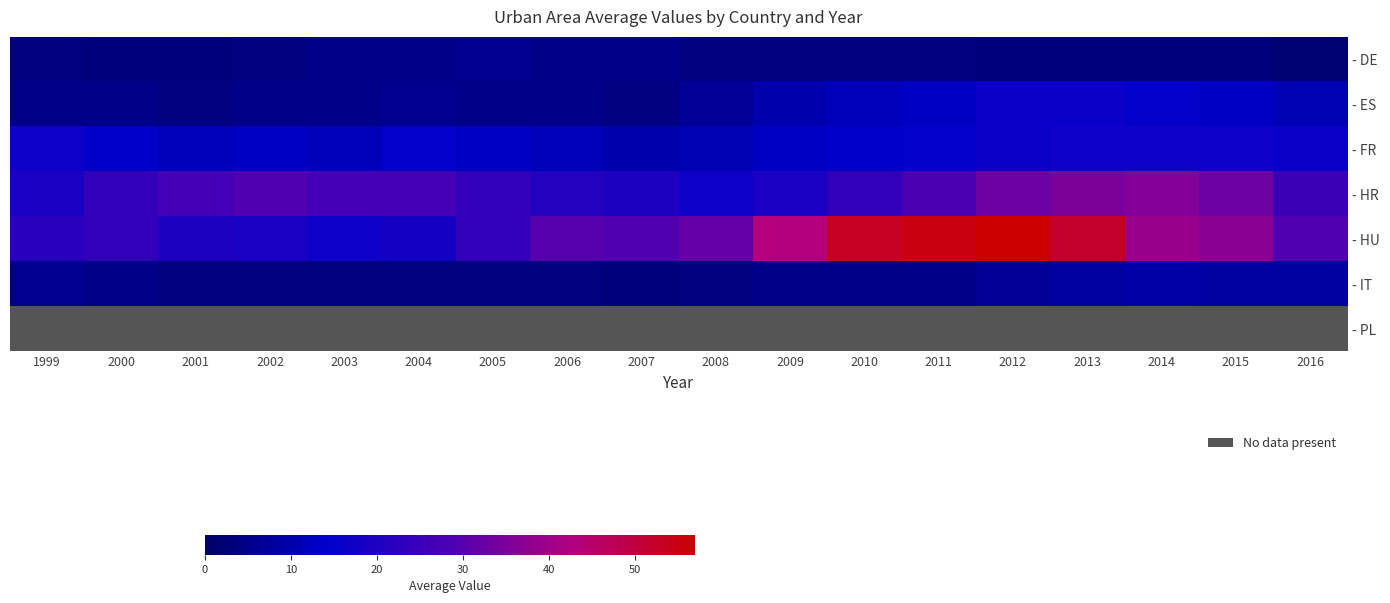

What is the spread (max minus min) of values at 2015?

37